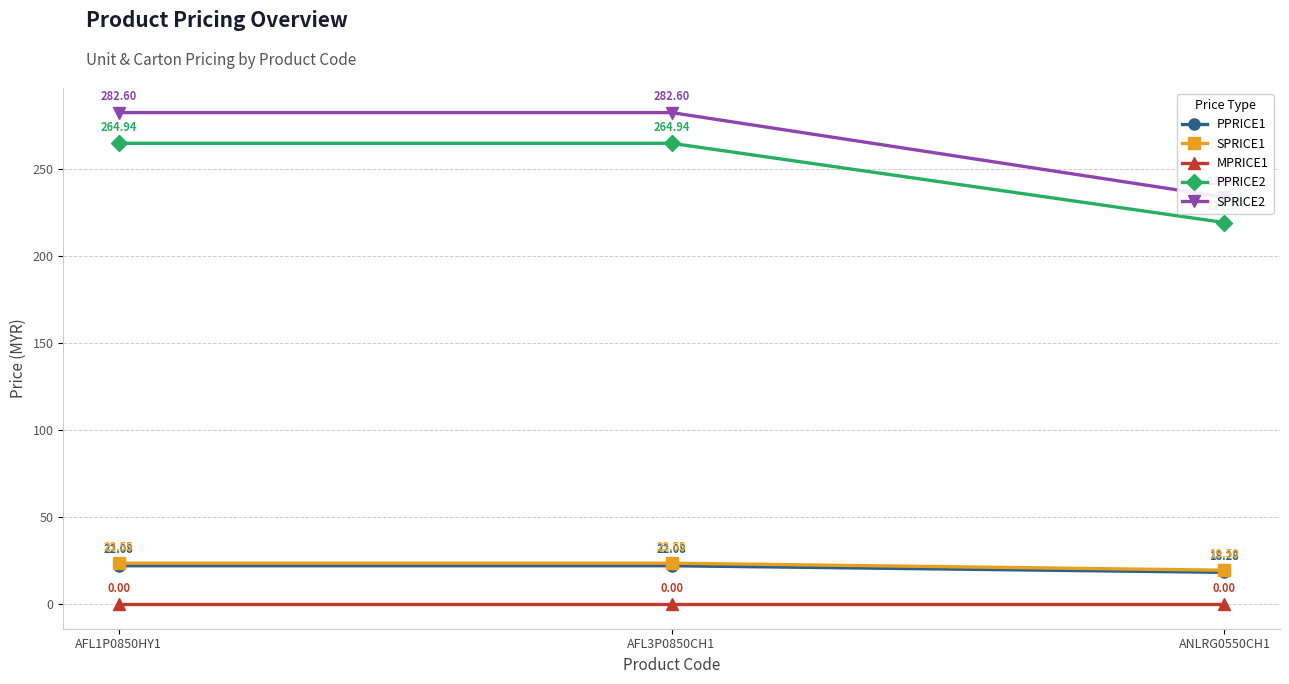

What value does the SPRICE1 series have at AFL3P0850CH1?

23.6